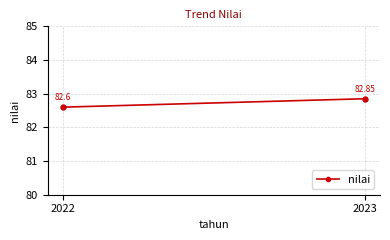

What is the average Y value?

82.7